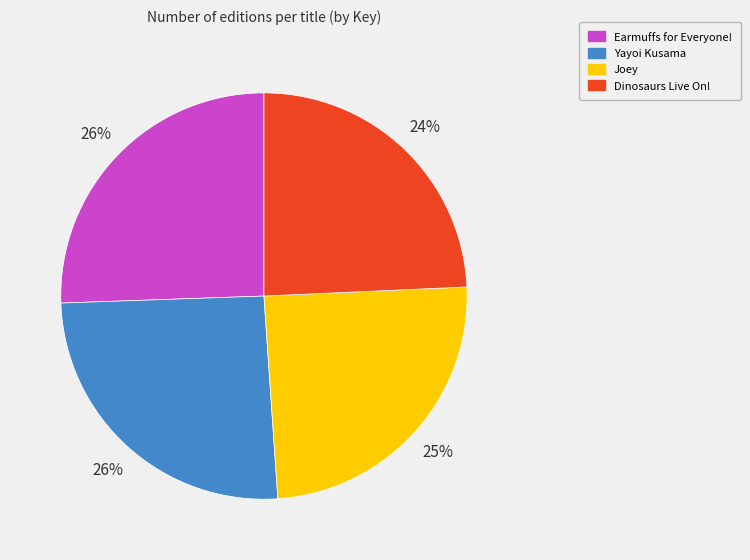

Is the sum of Earmuffs for Everyone! and Dinosaurs Live On! greater than half?

No